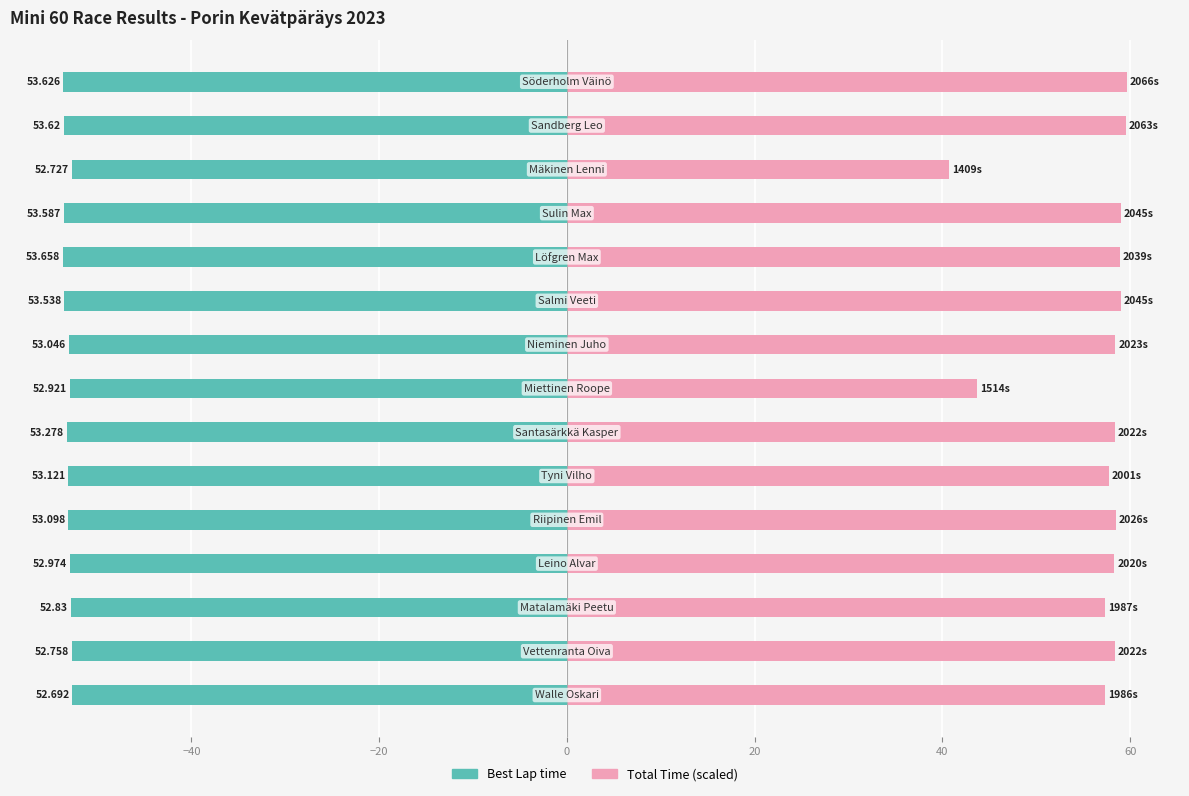

Count the number of categories in the chart.

15